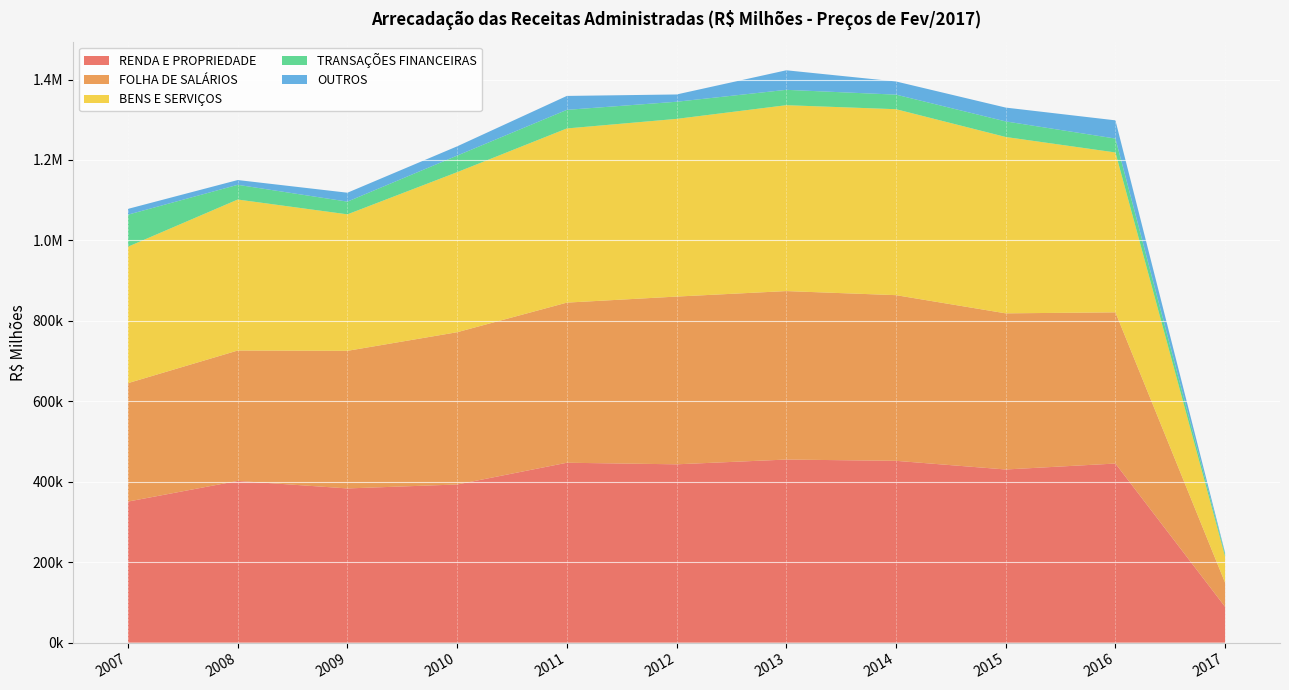

Reading right to left, list all the values displayed in this chart.

RENDA E PROPRIEDADE: 88952.9	445292.5	430512.8	452026.0	455197.6	443365.6	447280.5	393209.2	383413.6	402061.8	350738.2
FOLHA DE SALÁRIOS: 59804.0	375878.3	388133.9	411857.4	418825.2	416982.2	398063.1	378539.7	342065.2	324174.6	294438.4
BENS E SERVIÇOS: 65152.4	397444.4	438444.1	462274.4	462126.5	441763.4	432972.7	397871.4	339305.5	375371.8	339209.6
TRANSAÇÕES FINANCEIRAS: 5806.4	34568.7	38716.2	36204.5	38161.9	42570.1	46224.5	41217.9	31635.8	36573.0	79632.0
OUTROS: 3327.3	45298.8	34372.8	32768.0	48603.7	18115.6	34629.1	22991.5	22153.3	11883.3	14379.4